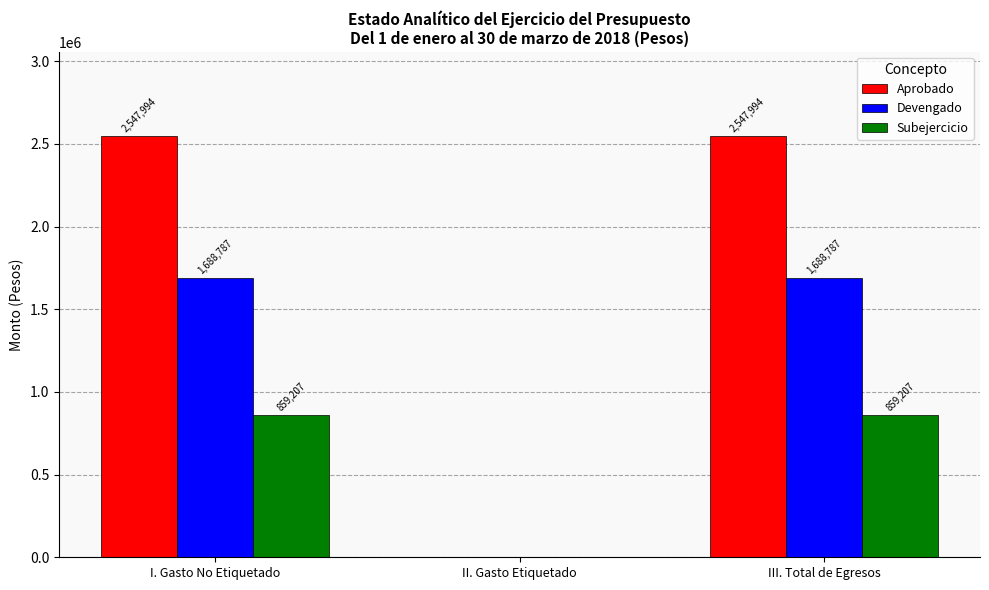

What is the total value across all series at III. Total de Egresos?

5095988.0